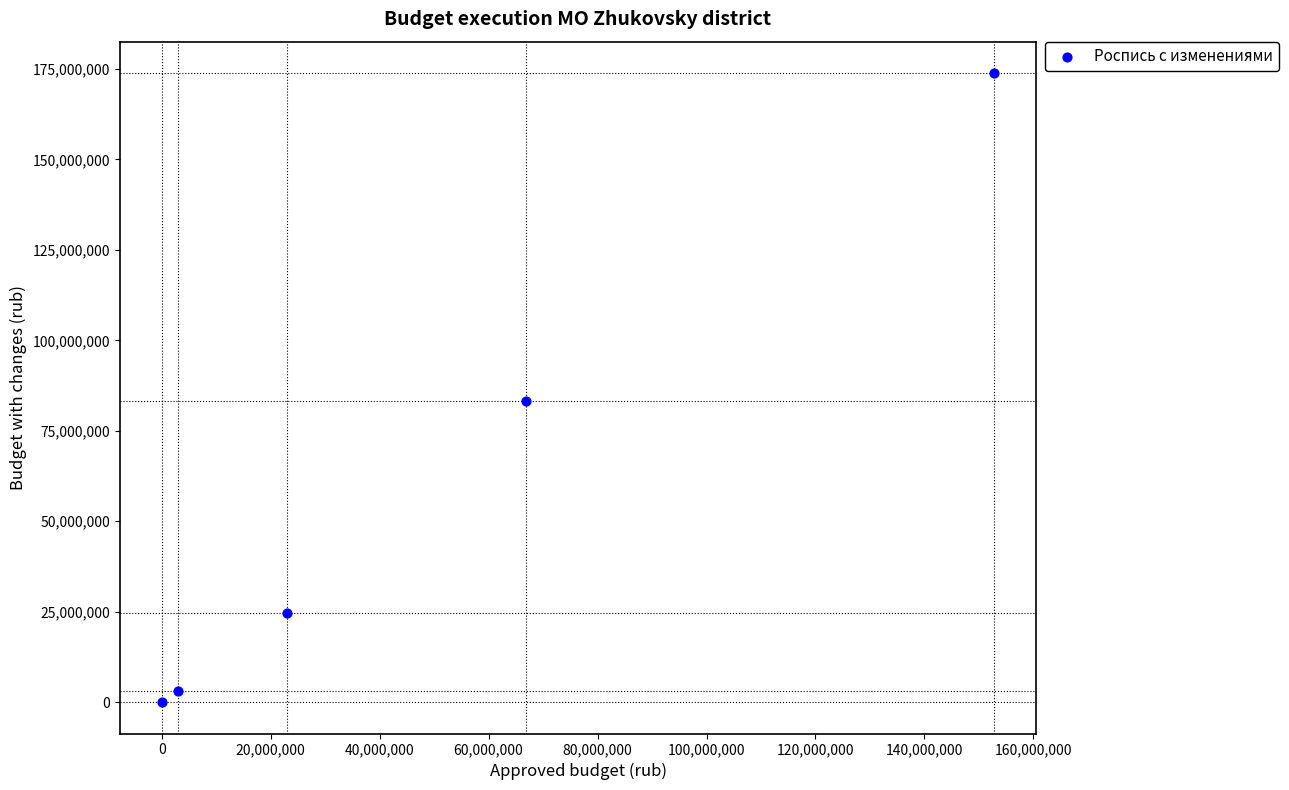

What Y value in the scatter plot is closest to 86936530?

83353138.0